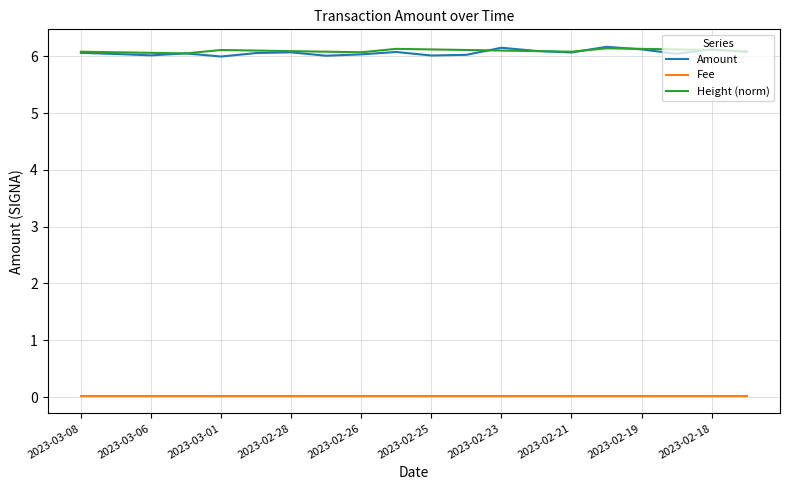

True or false: Fee and Height (norm) cross at least once.

False